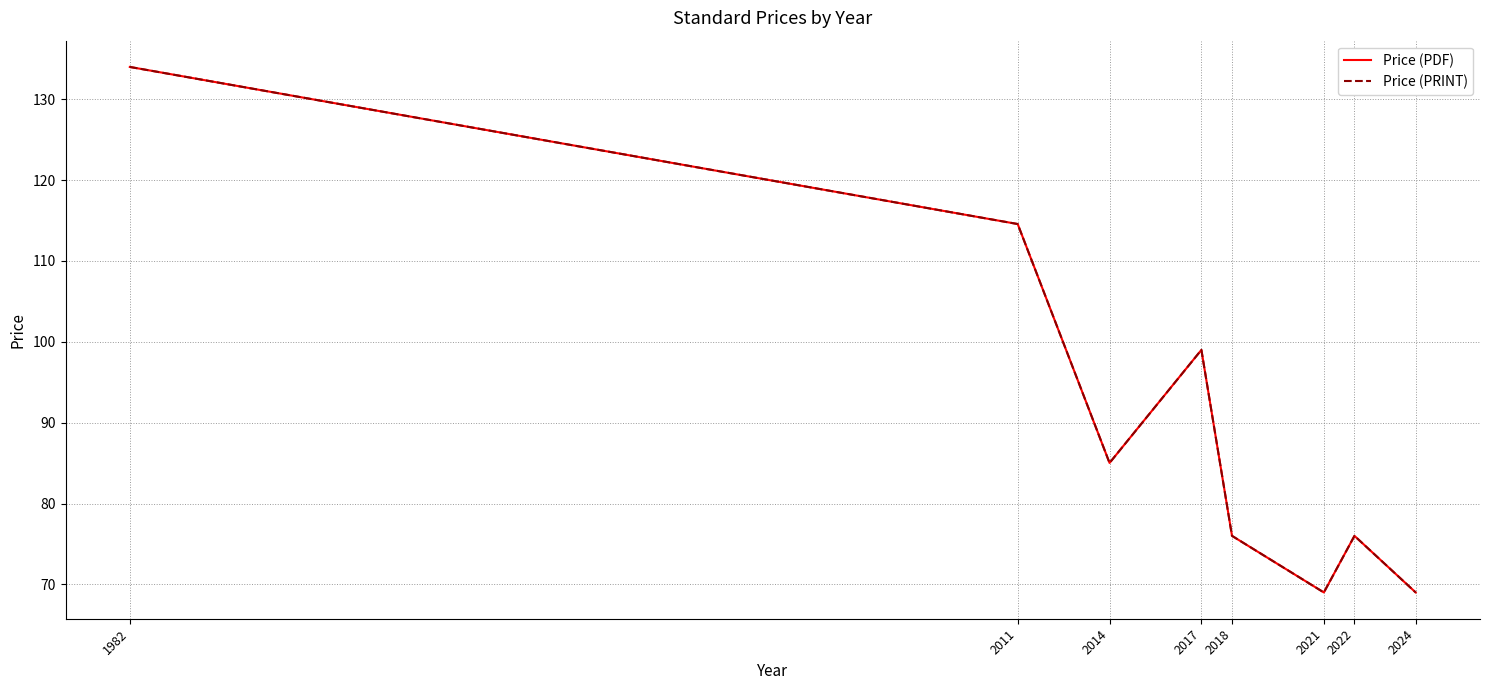

Is it true that Price (PDF) equals 57.7 at 2014?

False